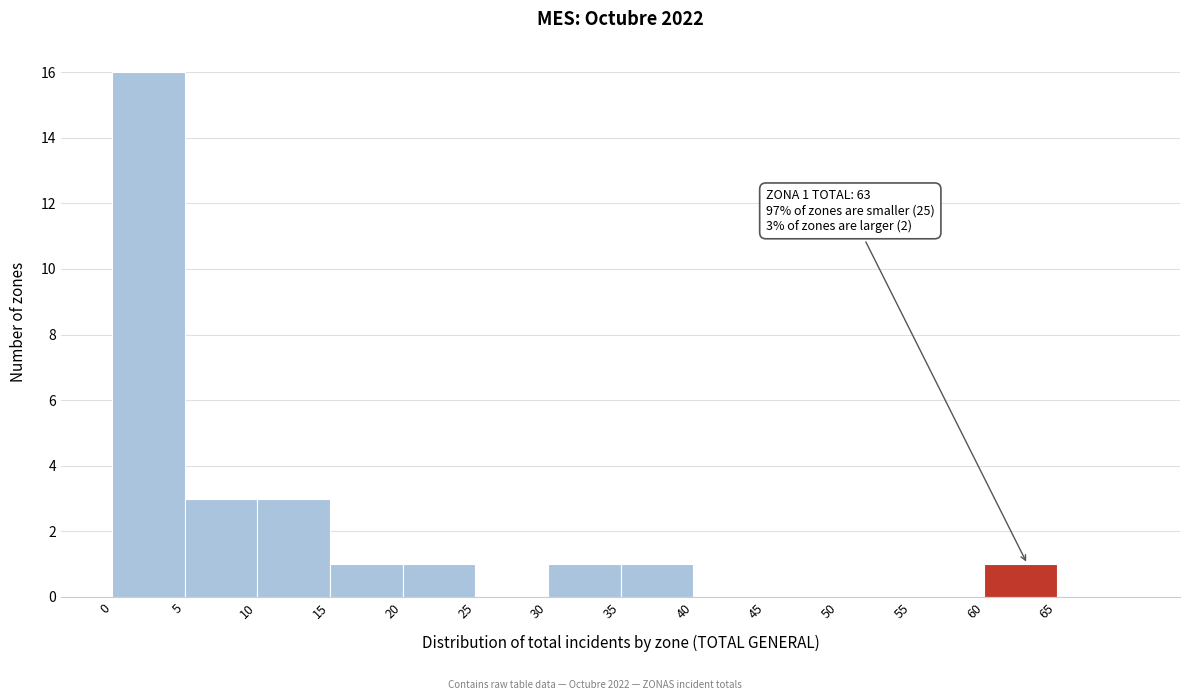

Which range on the x-axis has the tallest bar?

0 to 5